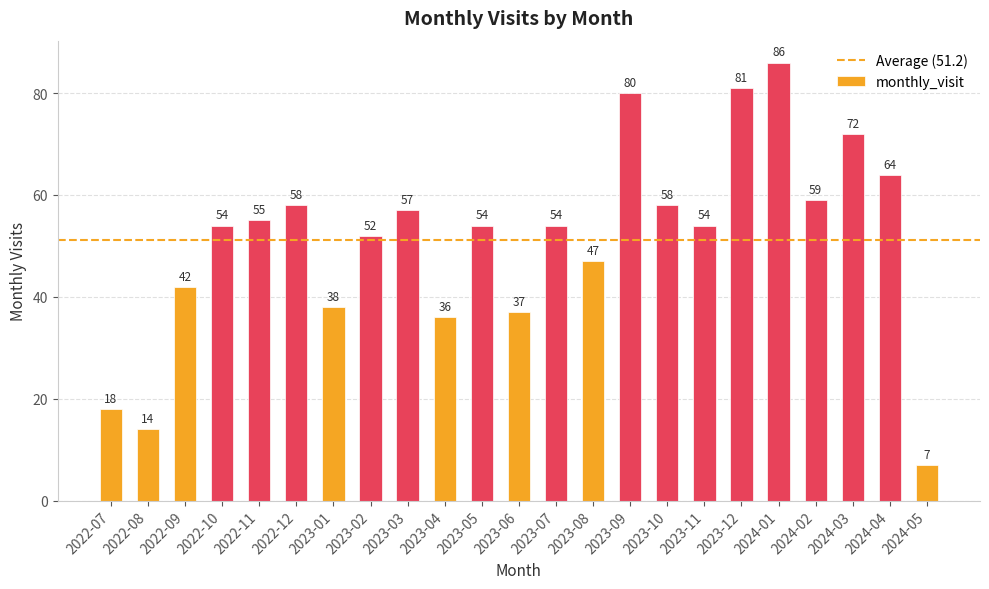

At which category does the chart reach its minimum across all series?

2024-05